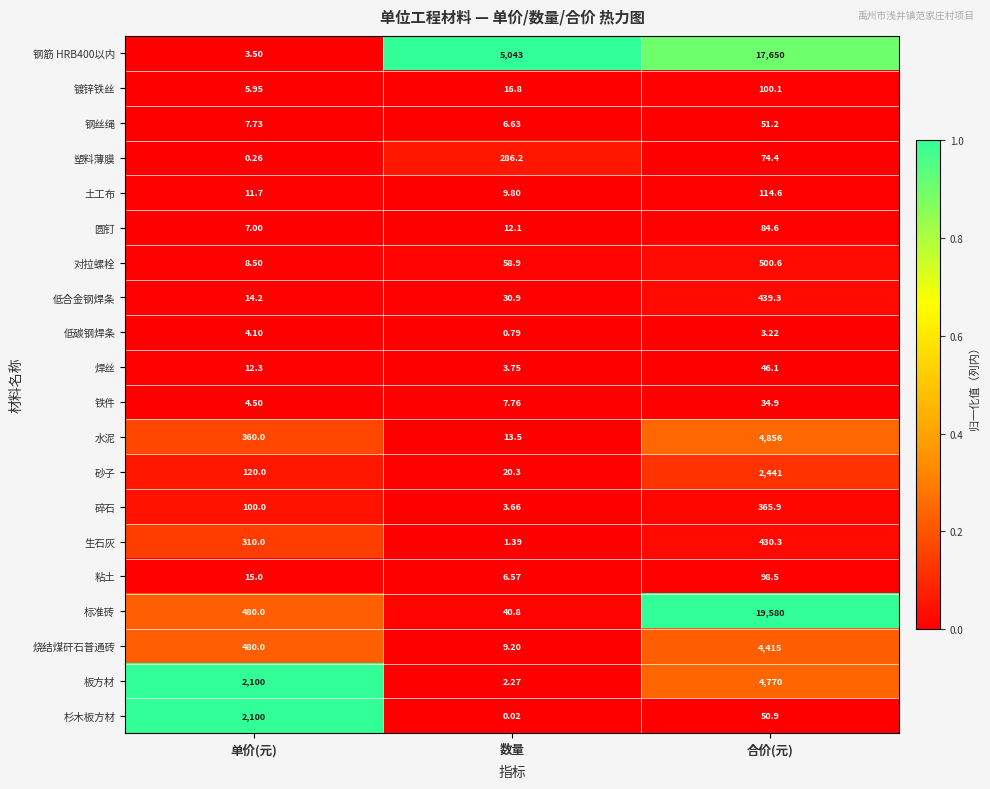

Is the value of 标准砖 at 单价(元) greater than the value of 低合金钢焊条 at 数量?

Yes